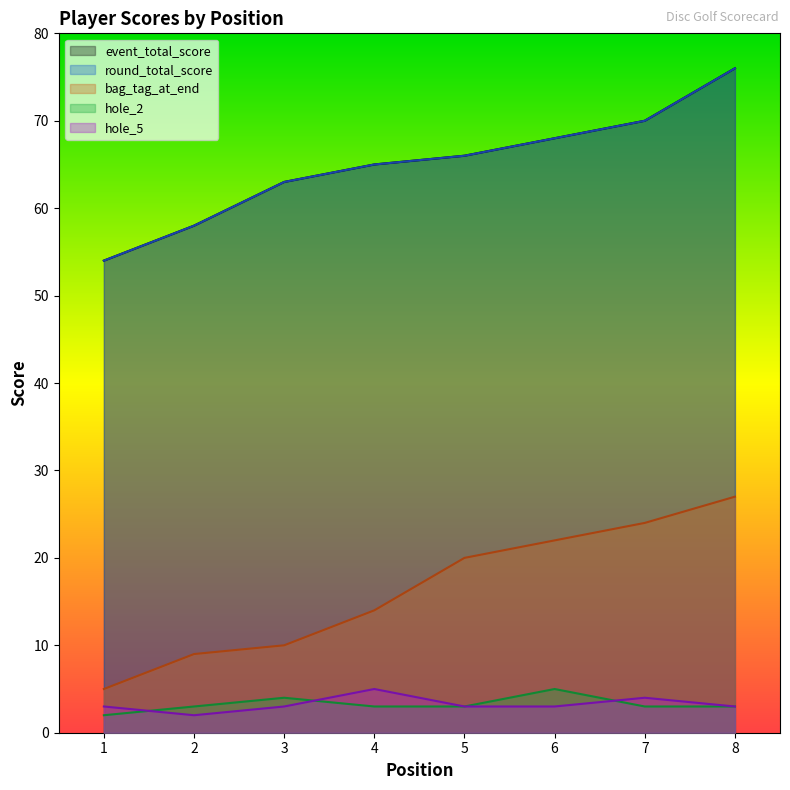

How many values in the bag_tag_at_end series exceed 20?

3